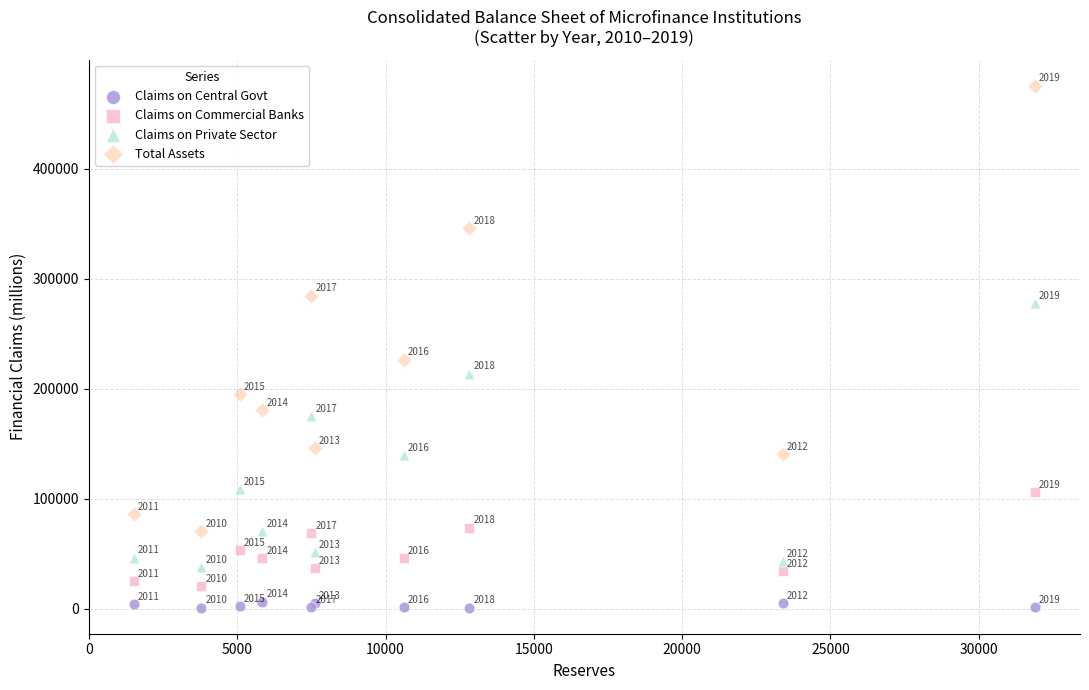

Which series contains the highest Y value?

Total Assets